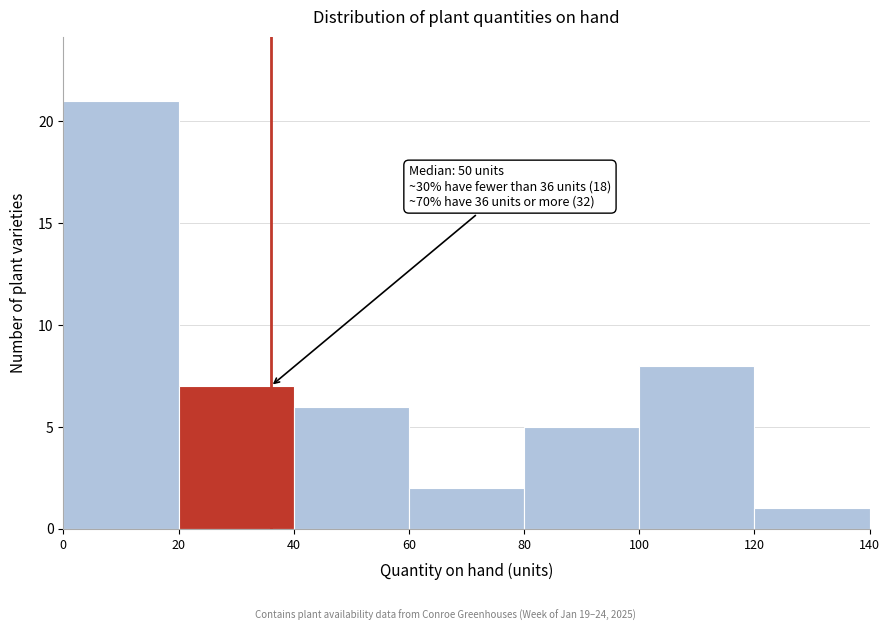

Over which range of the x-axis is the bar tallest?

0 to 20